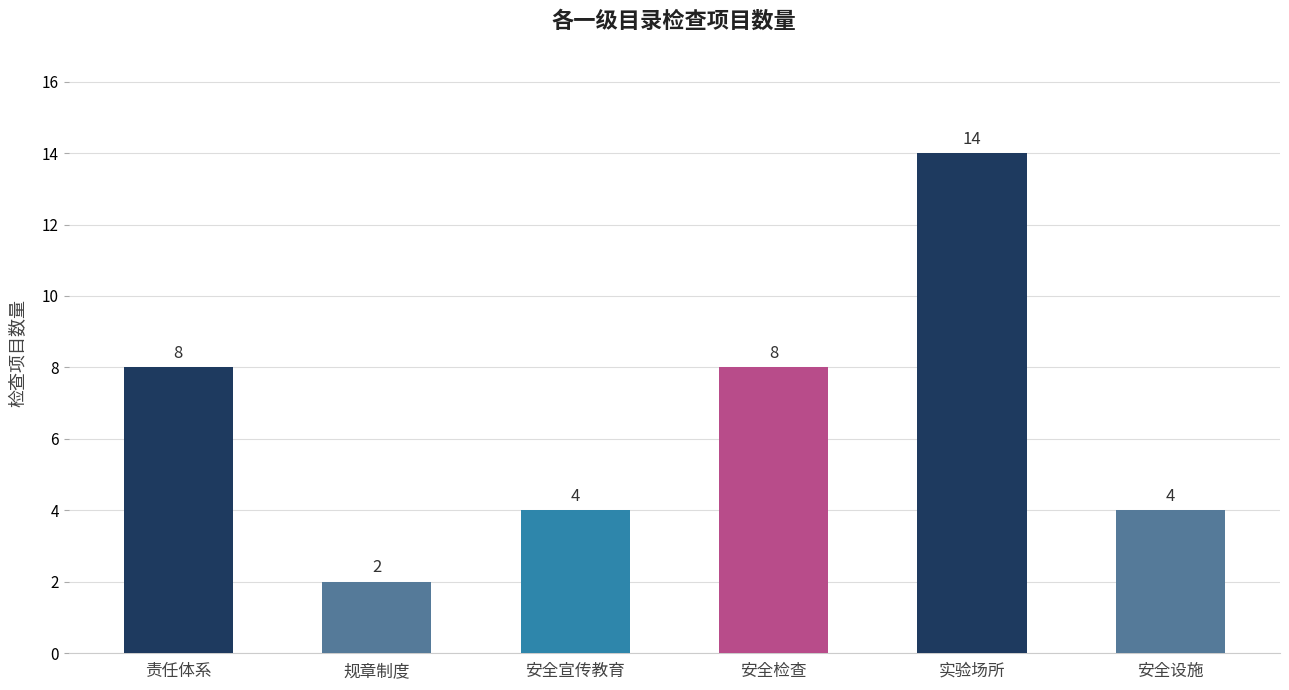

What is the ratio of the value at 安全检查 to the value at 安全设施?

2.0